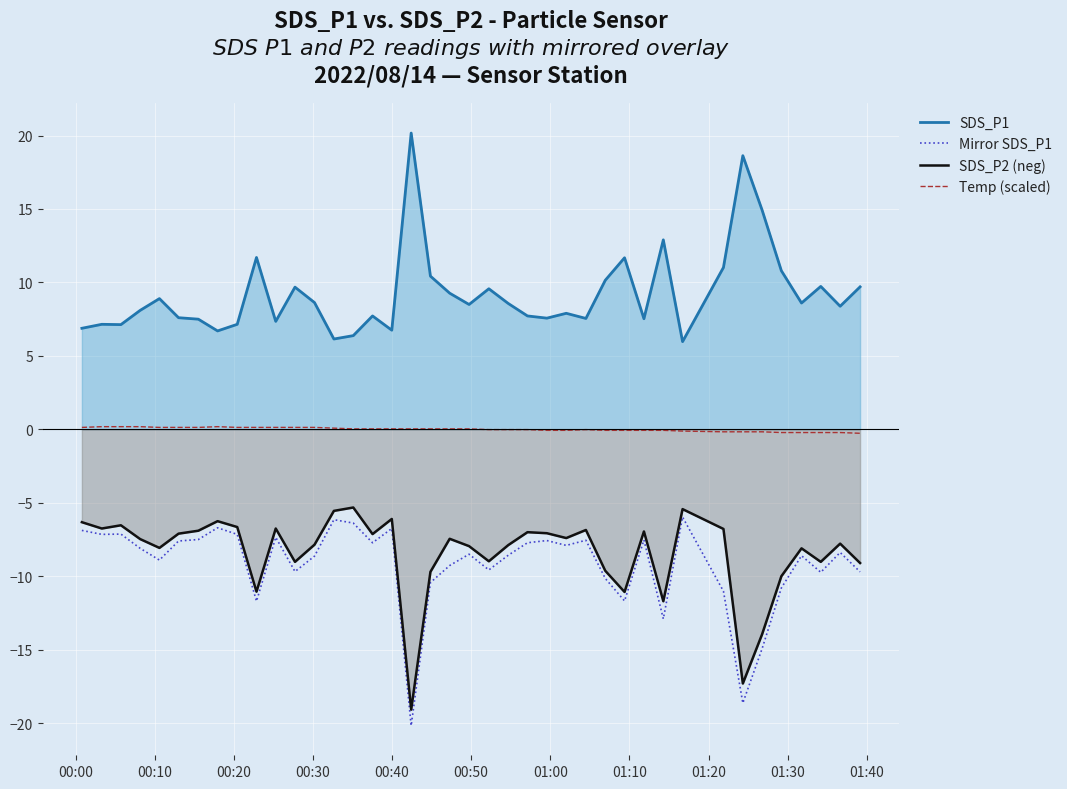

True or false: Temp (scaled) and Mirror SDS_P1 cross at least once.

False